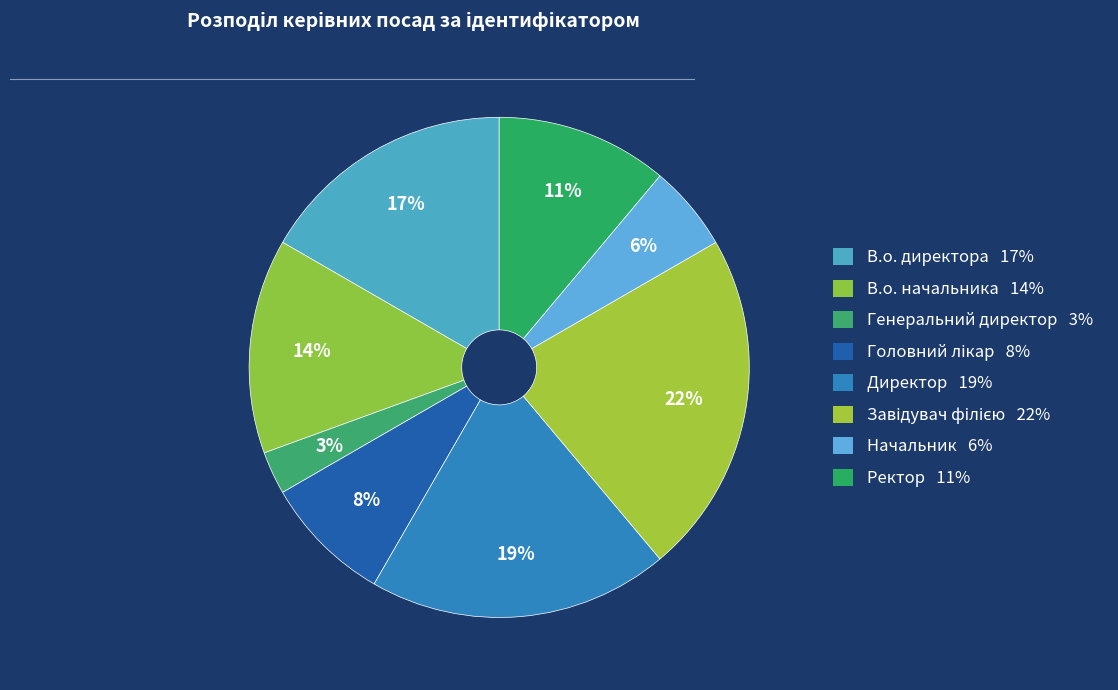

Count the number of slices in the pie.

8